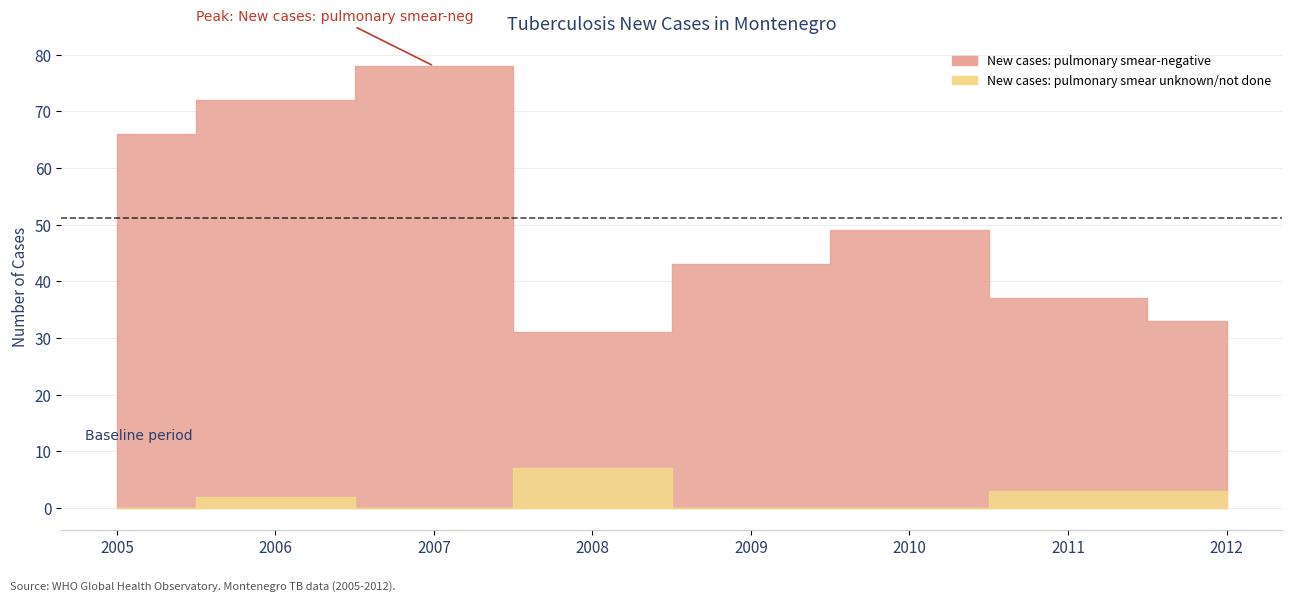

What is the value of the New cases: pulmonary smear unknown/not done point at the 4th from the left?

7